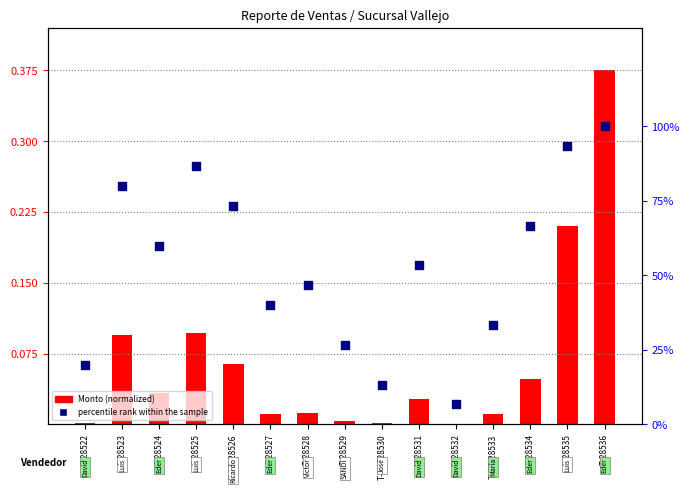

Which series has the widest spread of Y values?

percentile rank within the sample